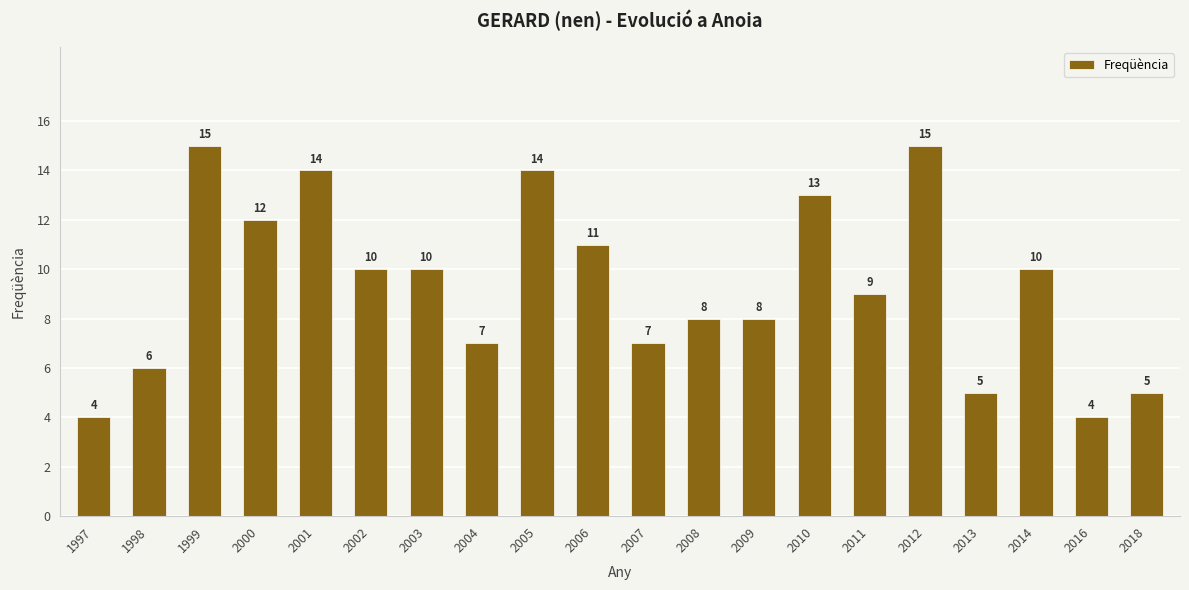

What is the maximum value shown in the chart?

15